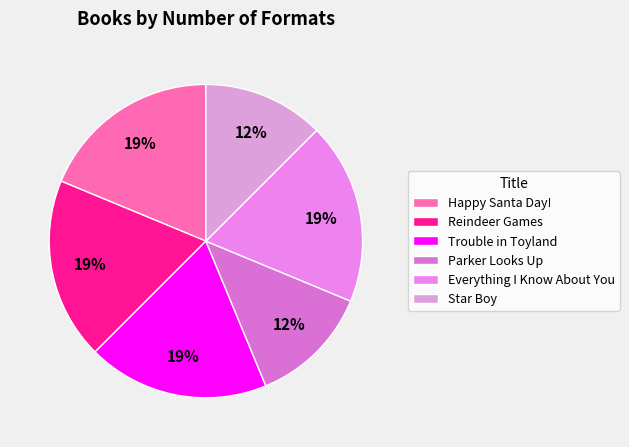

Count the number of slices in the pie.

6